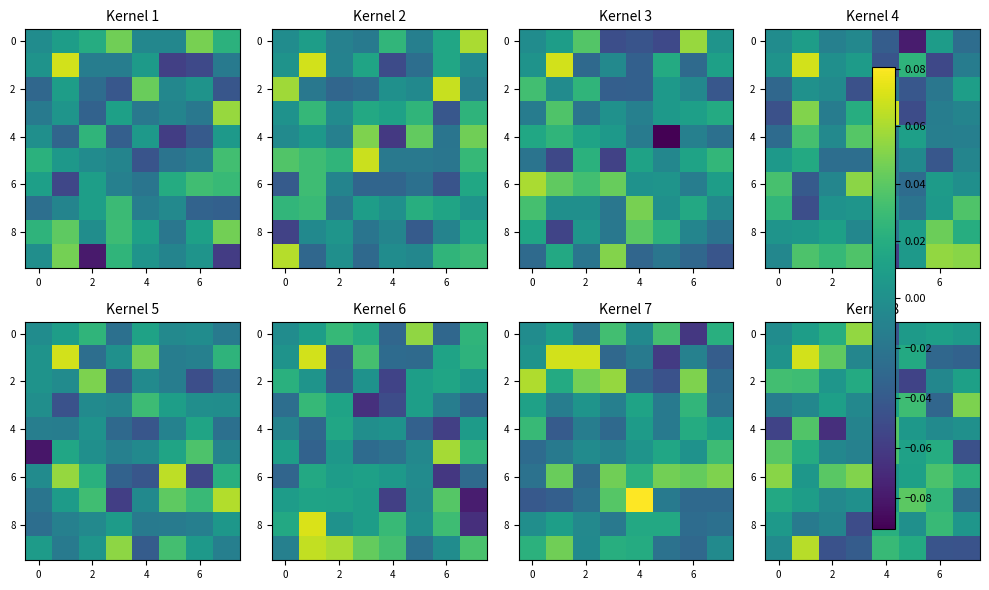

What is the sum of all row_4 values?

-0.1